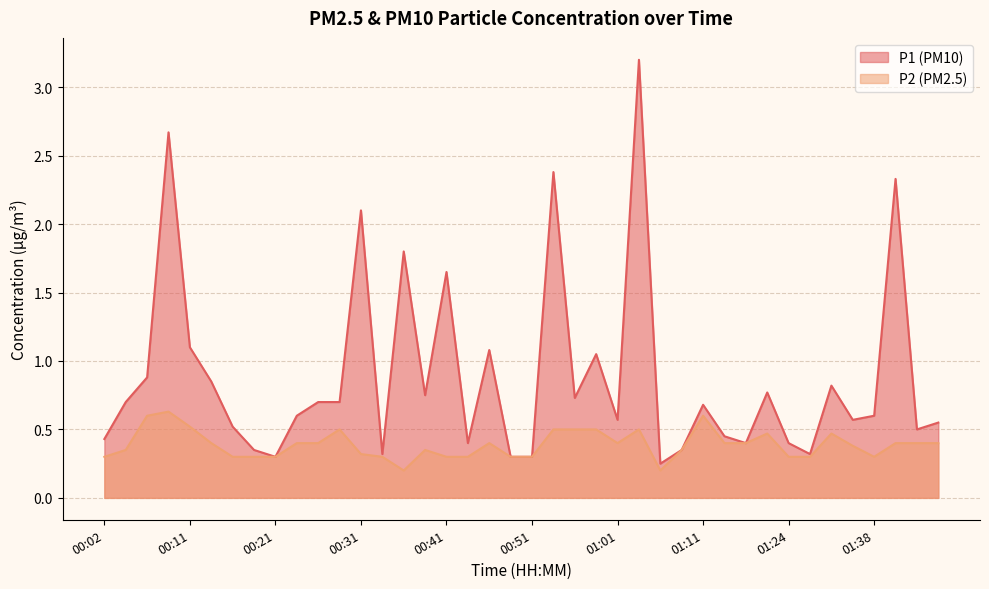

Which label corresponds to the smallest value in the chart?

00:36